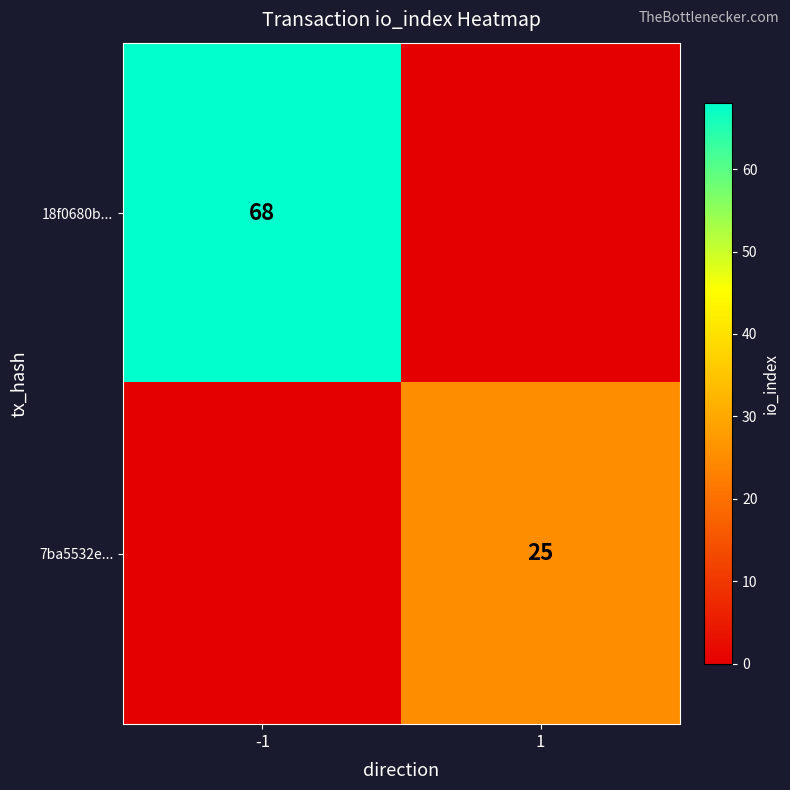

True or false: 7ba5532e... has a value of 25 at 1.

True